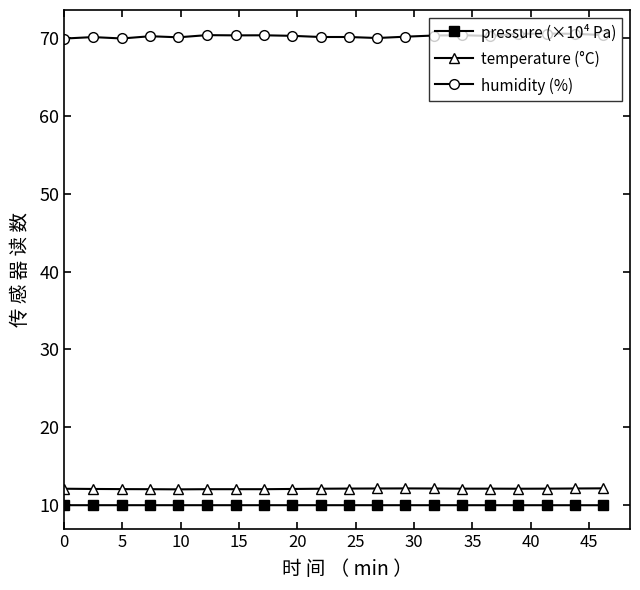

True or false: temperature (°C) has more than 0 points higher than both neighbors.

True